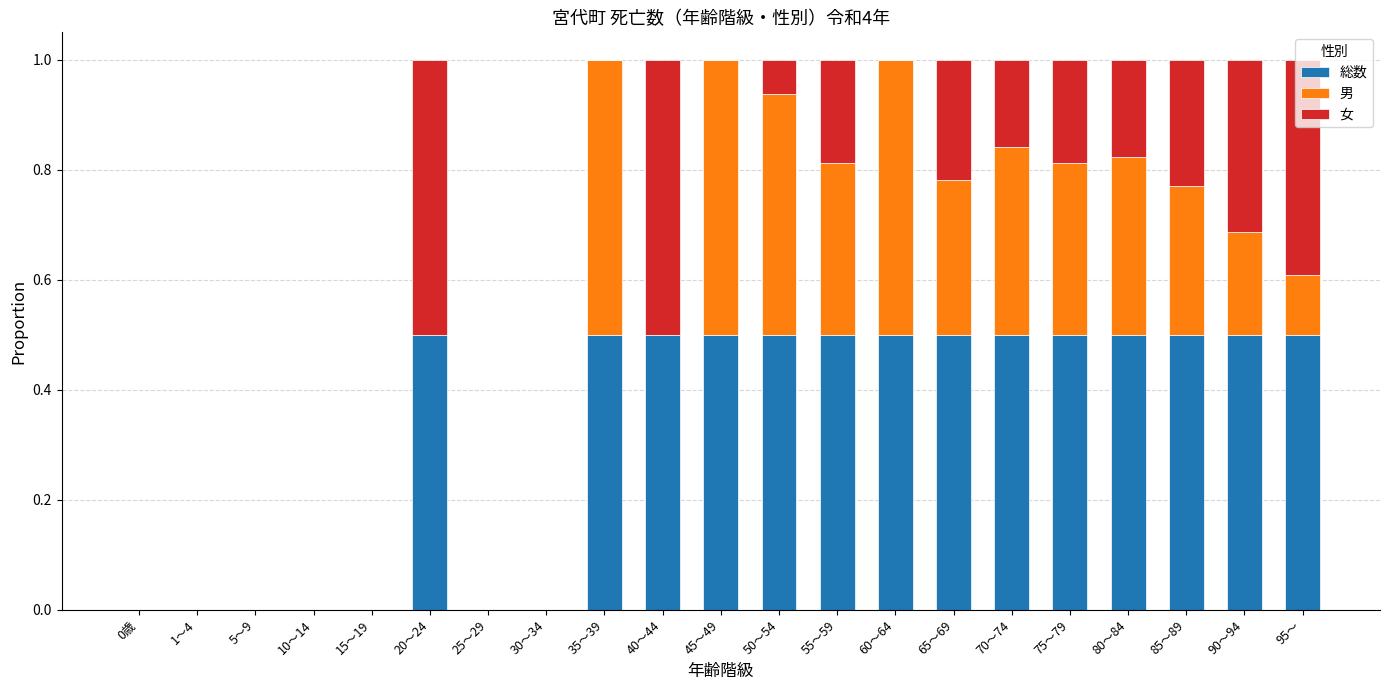

What is the total value across all series at 75～79?

1.0